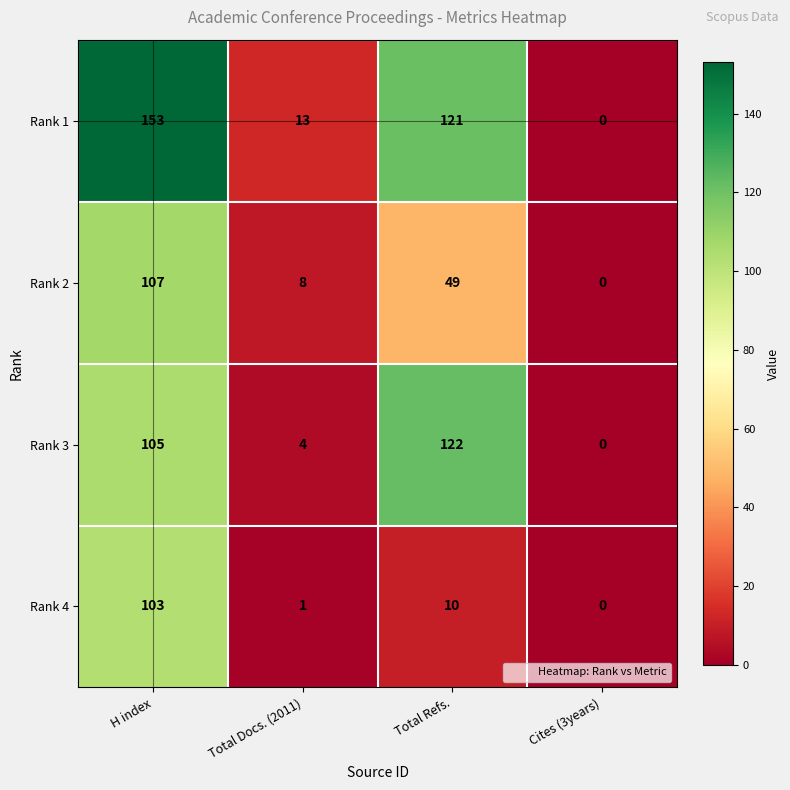

Which series has the widest spread of values?

Rank 1